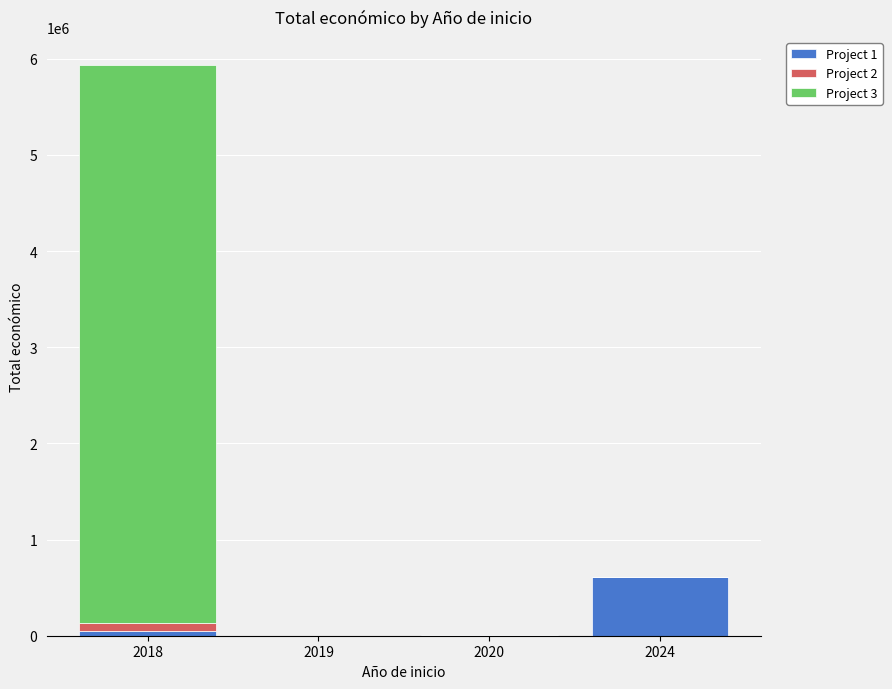

At which category is the sum across all series the highest?

2018